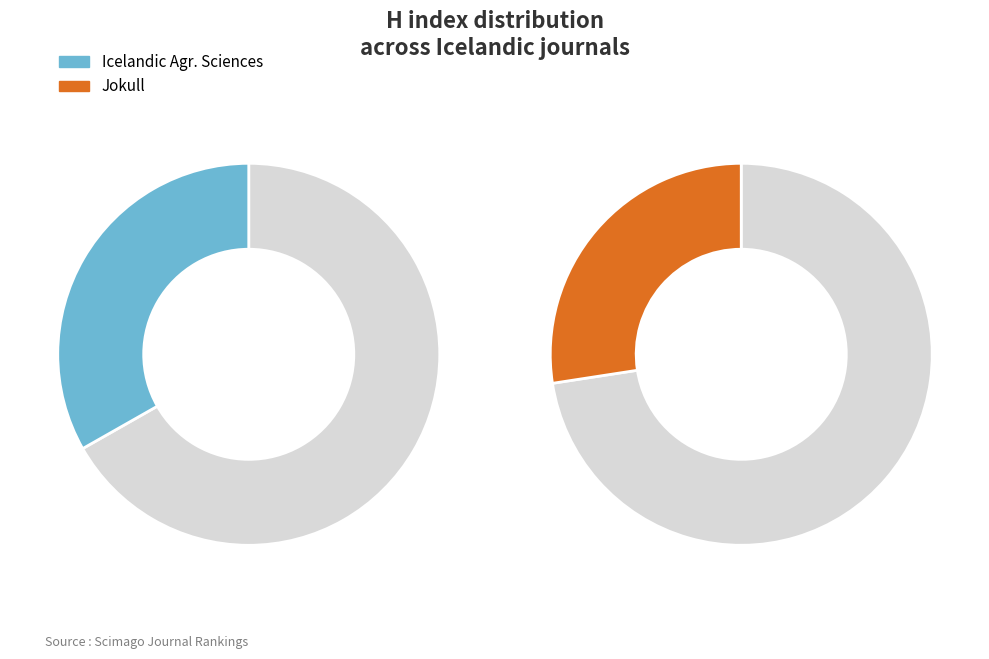

Does Jokull represent more than half of the total?

No